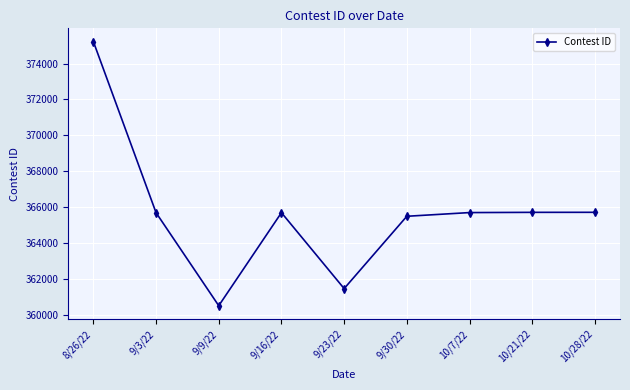

Where is the first local minimum?

9/9/22